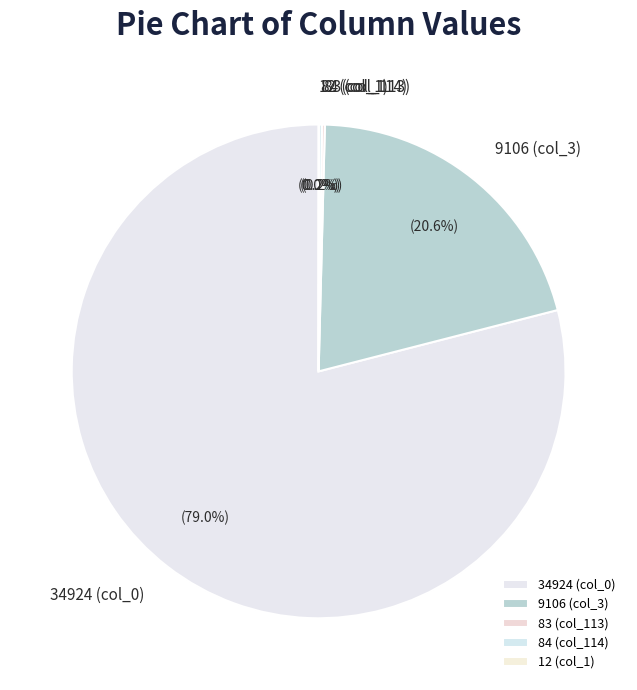

Which slice is the largest?

34924 (col_0)